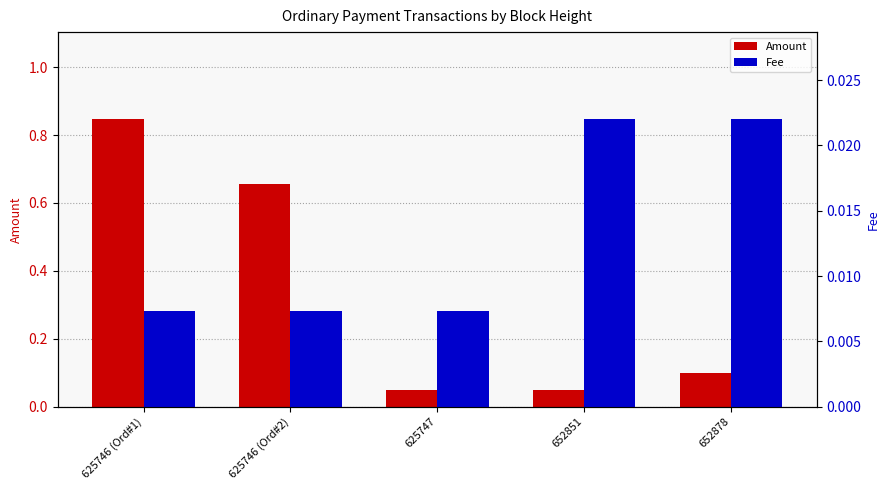

Reading right to left, what are all the values shown in this chart?

Amount: 652878=0.1	652851=0.1	625747=0.1	625746 (Ord#2)=0.7	625746 (Ord#1)=0.8
Fee: 652878=0.0	652851=0.0	625747=0.0	625746 (Ord#2)=0.0	625746 (Ord#1)=0.0